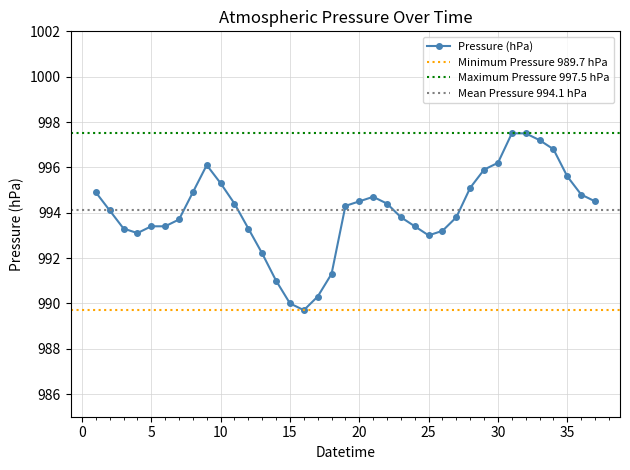

The value at 2022-05-02 15:00 is 994.5. True or false?

True